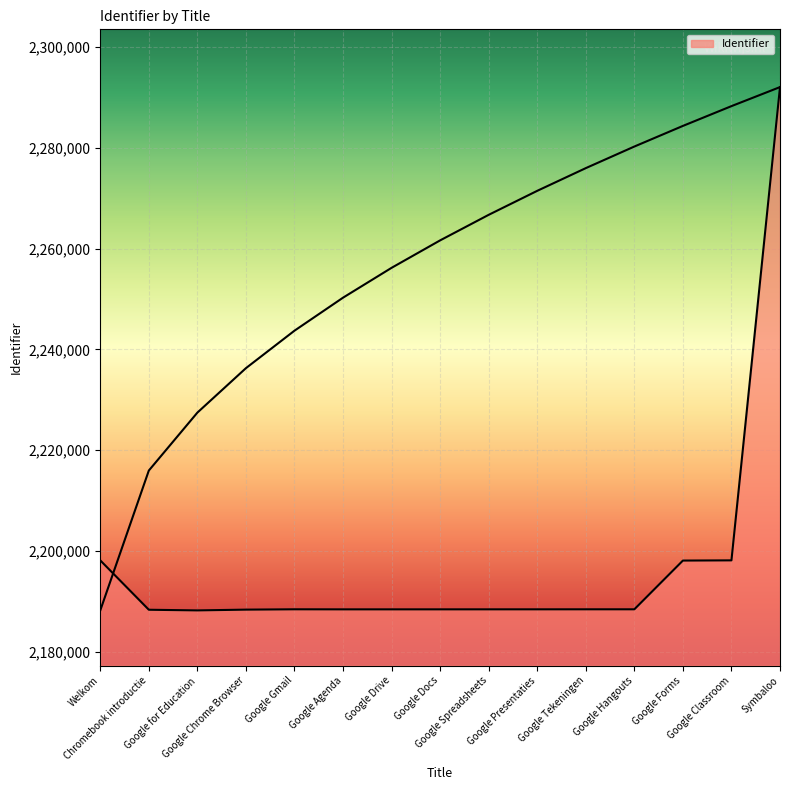

Reading left to right, what are all the values shown in this chart?

2198156	2188360	2188231	2188383	2188449	2188437	2188438	2188439	2188441	2188443	2188447	2188448	2198118	2198159	2292061